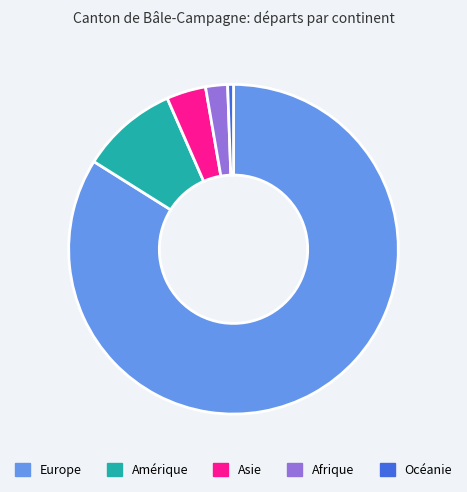

Which category accounts for the majority?

Europe